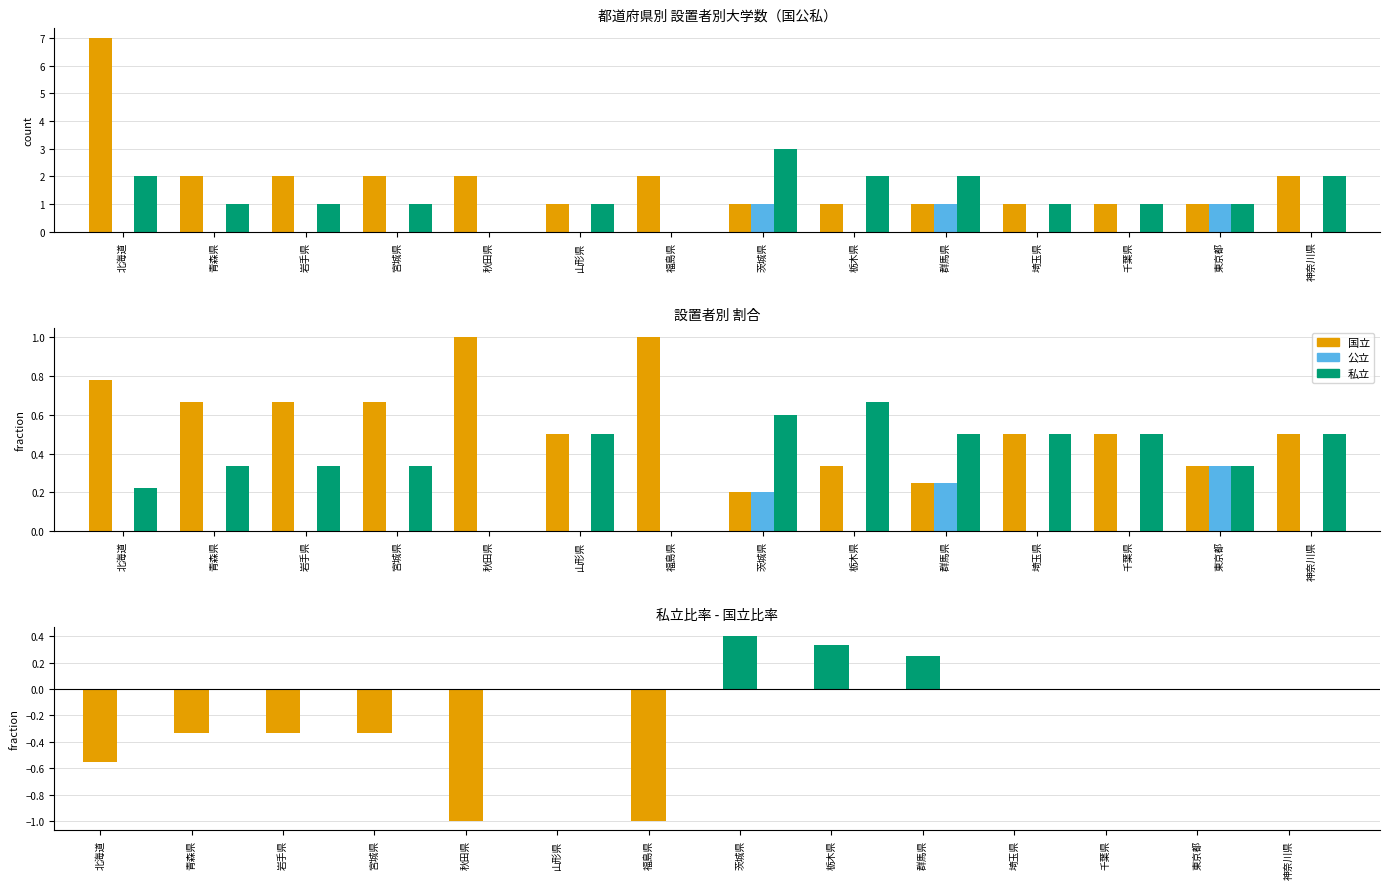

Where is 私立-国立 (normalized) nearest to the value 0?

山形県